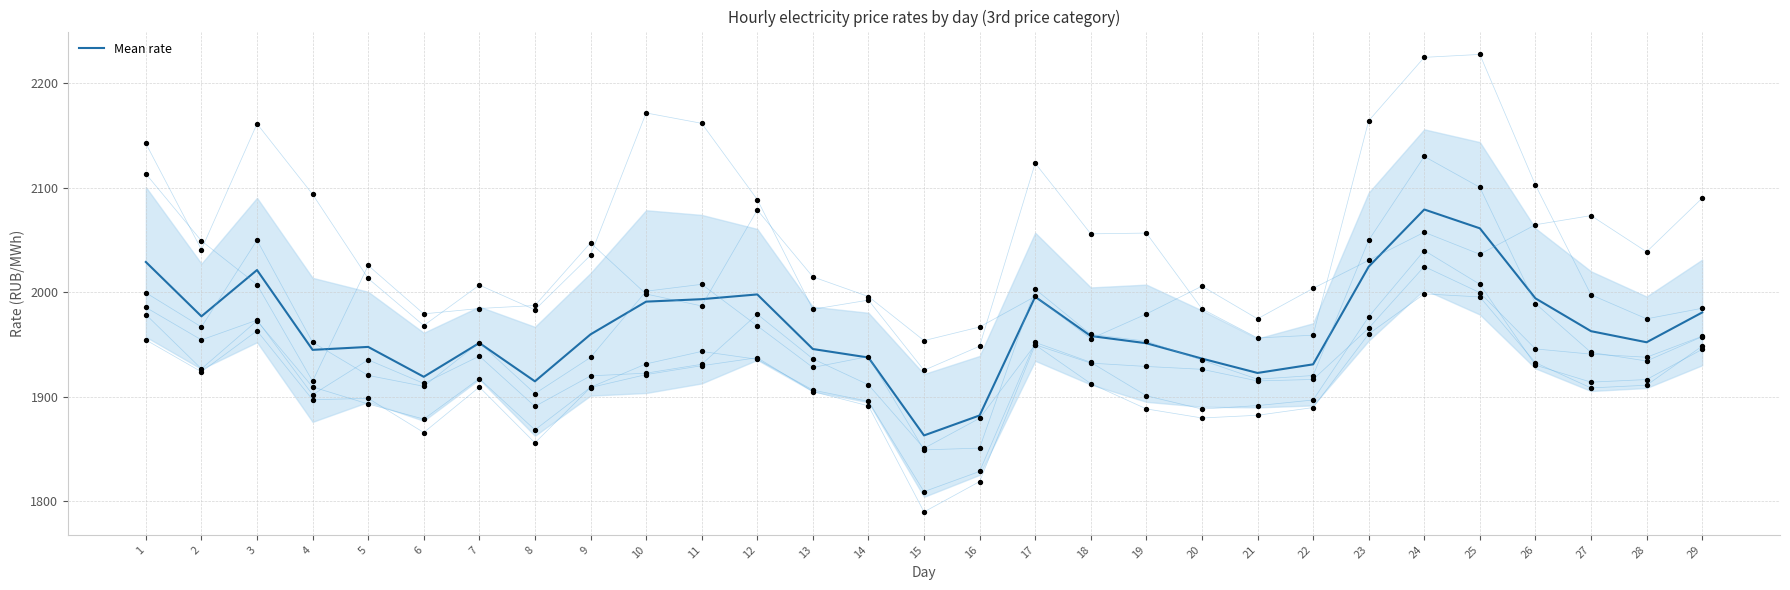

What is the change in value from 21 to 24?

+156.4